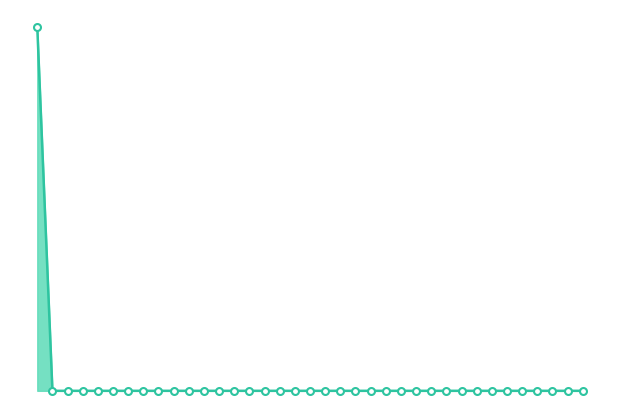

List the labels in order of value, largest first.

1, 2, 3, 4, 5, 6, 7, 8, 9, 10, 11, 12, 13, 14, 15, 16, 17, 18, 19, 20, 21, 22, 23, 24, 25, 26, 27, 28, 29, 30, 31, 32, 33, 34, 35, 36, 37